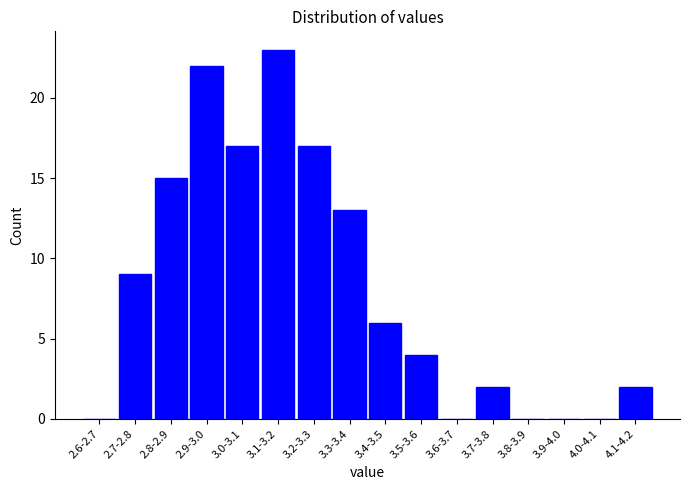

Reading right to left, list all the values displayed in this chart.

4.1-4.2=2	4.0-4.1=0	3.9-4.0=0	3.8-3.9=0	3.7-3.8=2	3.6-3.7=0	3.5-3.6=4	3.4-3.5=6	3.3-3.4=13	3.2-3.3=17	3.1-3.2=23	3.0-3.1=17	2.9-3.0=22	2.8-2.9=15	2.7-2.8=9	2.6-2.7=0